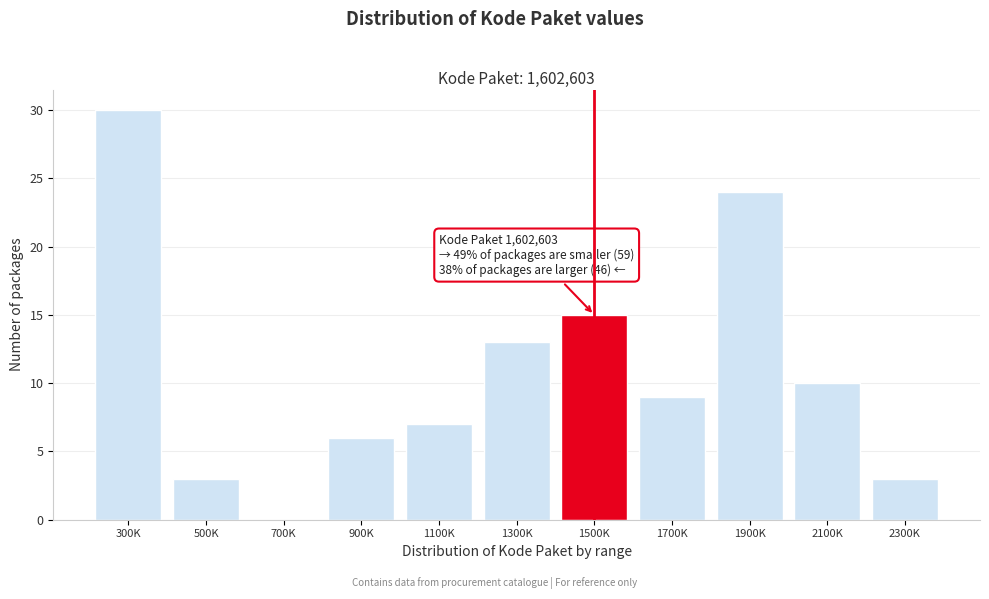

Reading right to left, extract all data points from this chart.

2300K=3	2100K=10	1900K=24	1700K=9	1500K=15	1300K=13	1100K=7	900K=6	700K=0	500K=3	300K=30